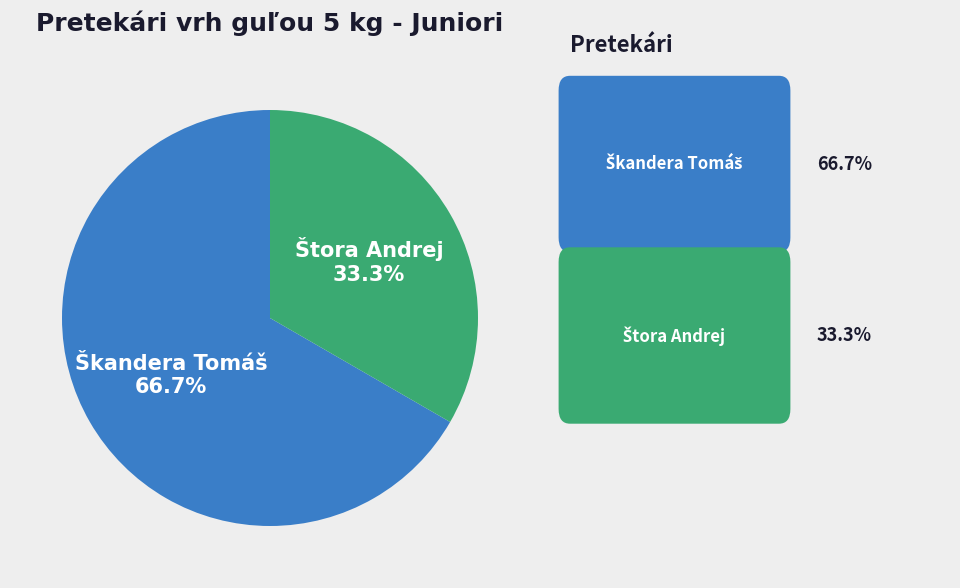

Is there any slice that represents more than half of the pie?

Yes